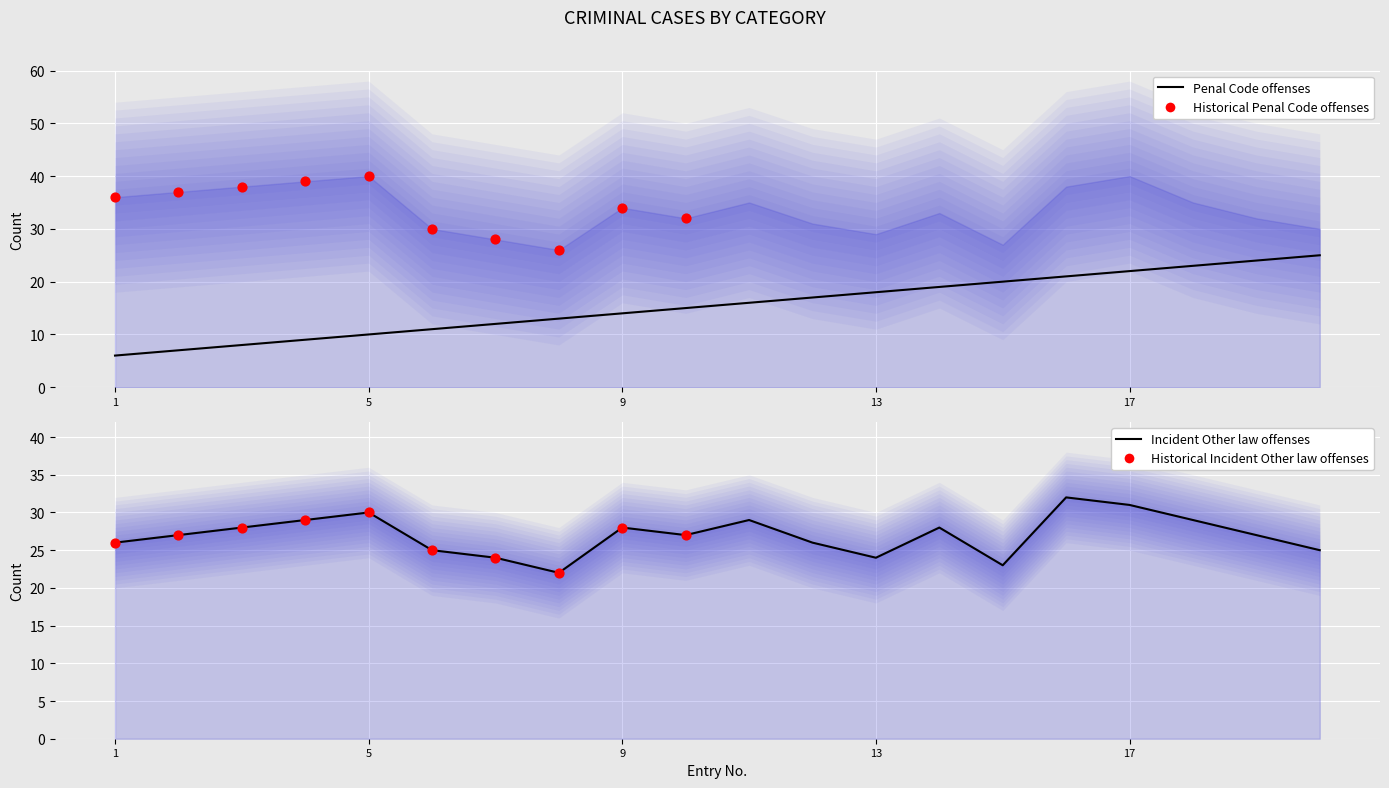

At which category is the sum across all series the highest?

16